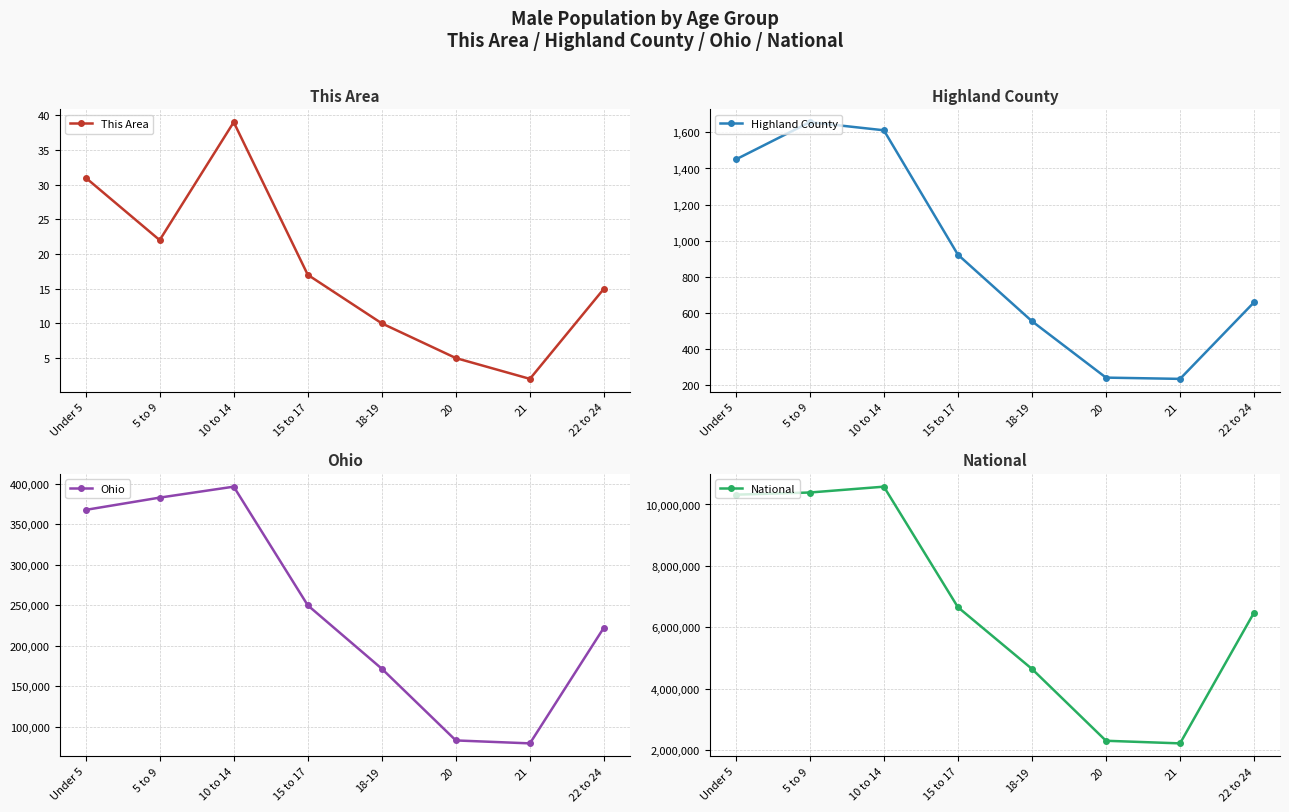

True or false: Highland County has a value of 50 at 20.

False